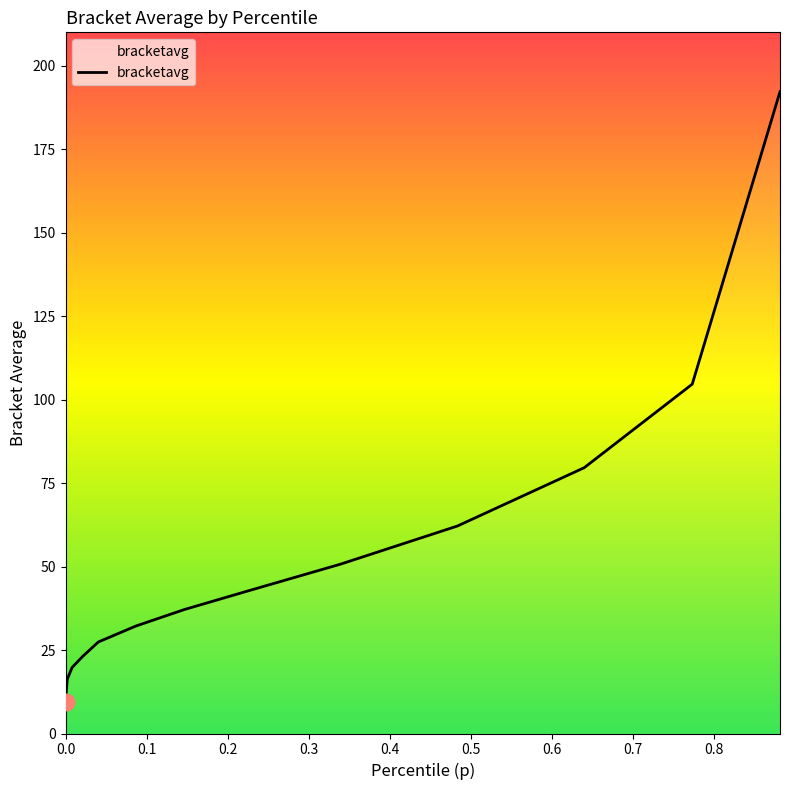

What is the difference between the maximum and minimum values?

182.7